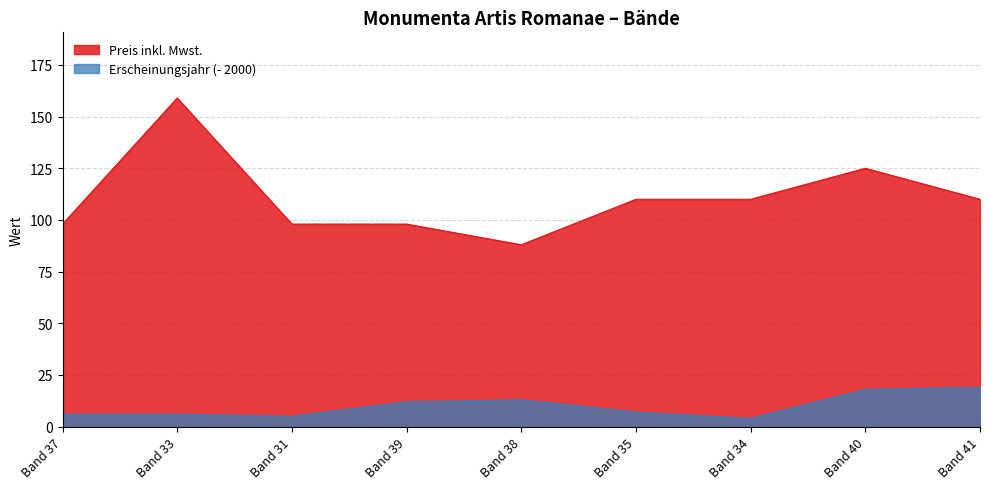

What is the spread (max minus min) of values at Band 39?

86